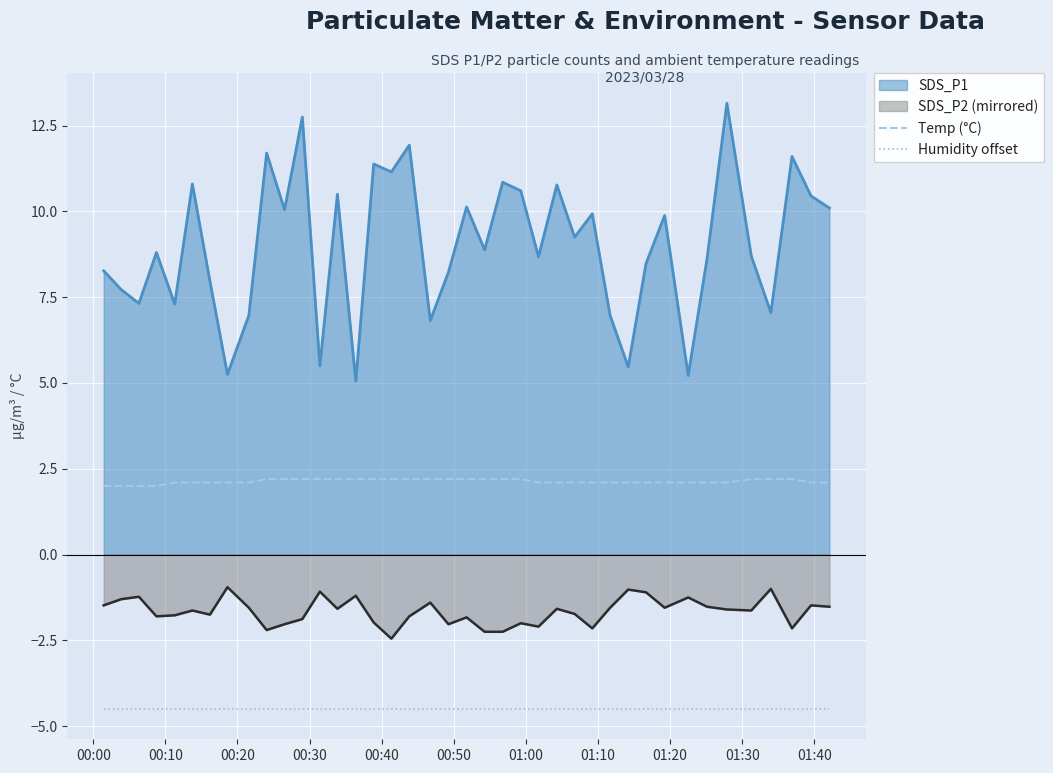

What is the maximum value shown in the chart?

13.2